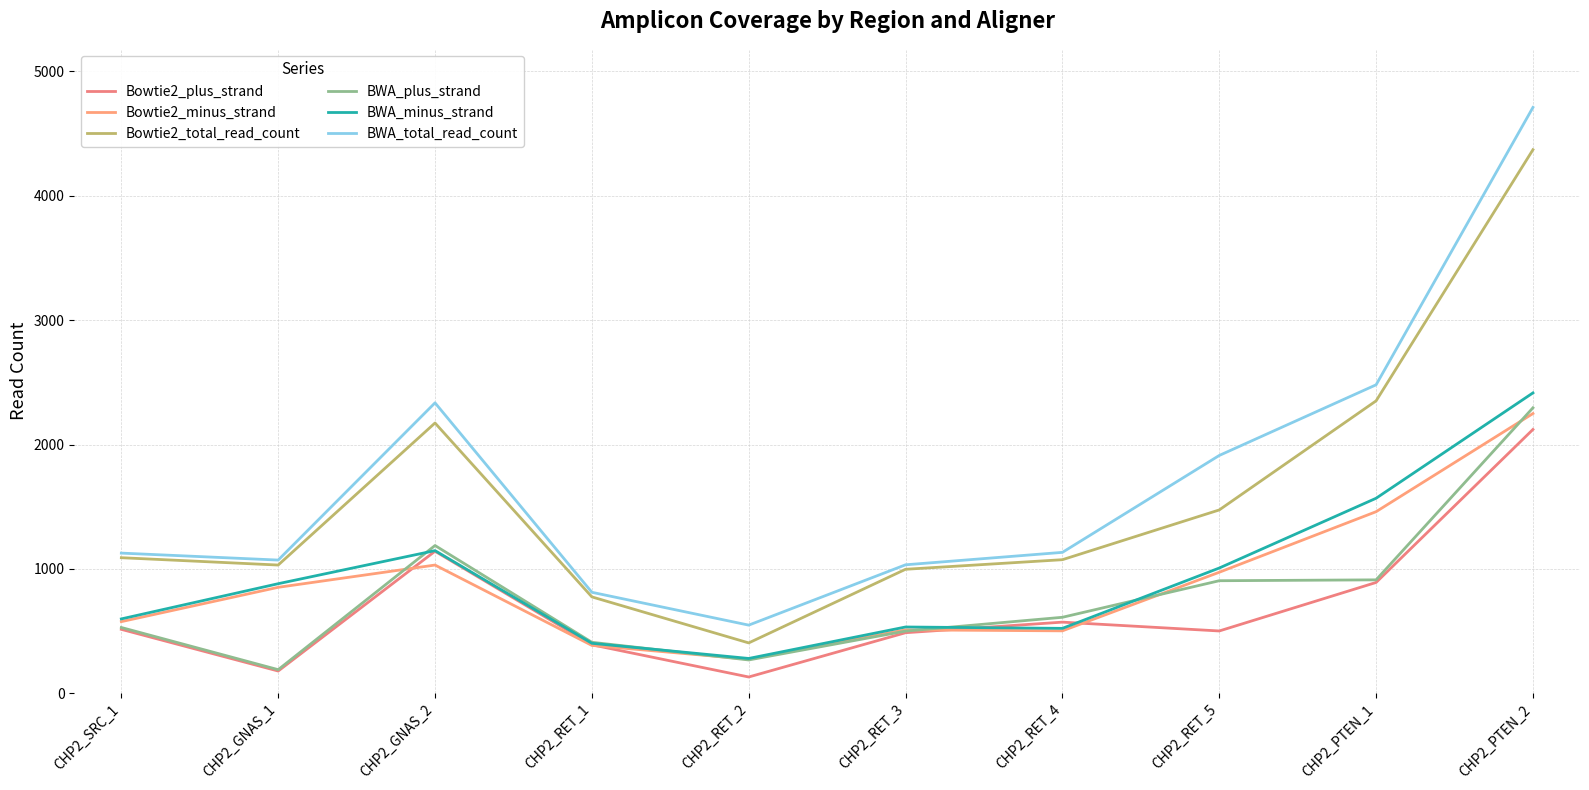

What are all the series names shown in the legend?

Bowtie2_plus_strand, Bowtie2_minus_strand, Bowtie2_total_read_count, BWA_plus_strand, BWA_minus_strand, BWA_total_read_count